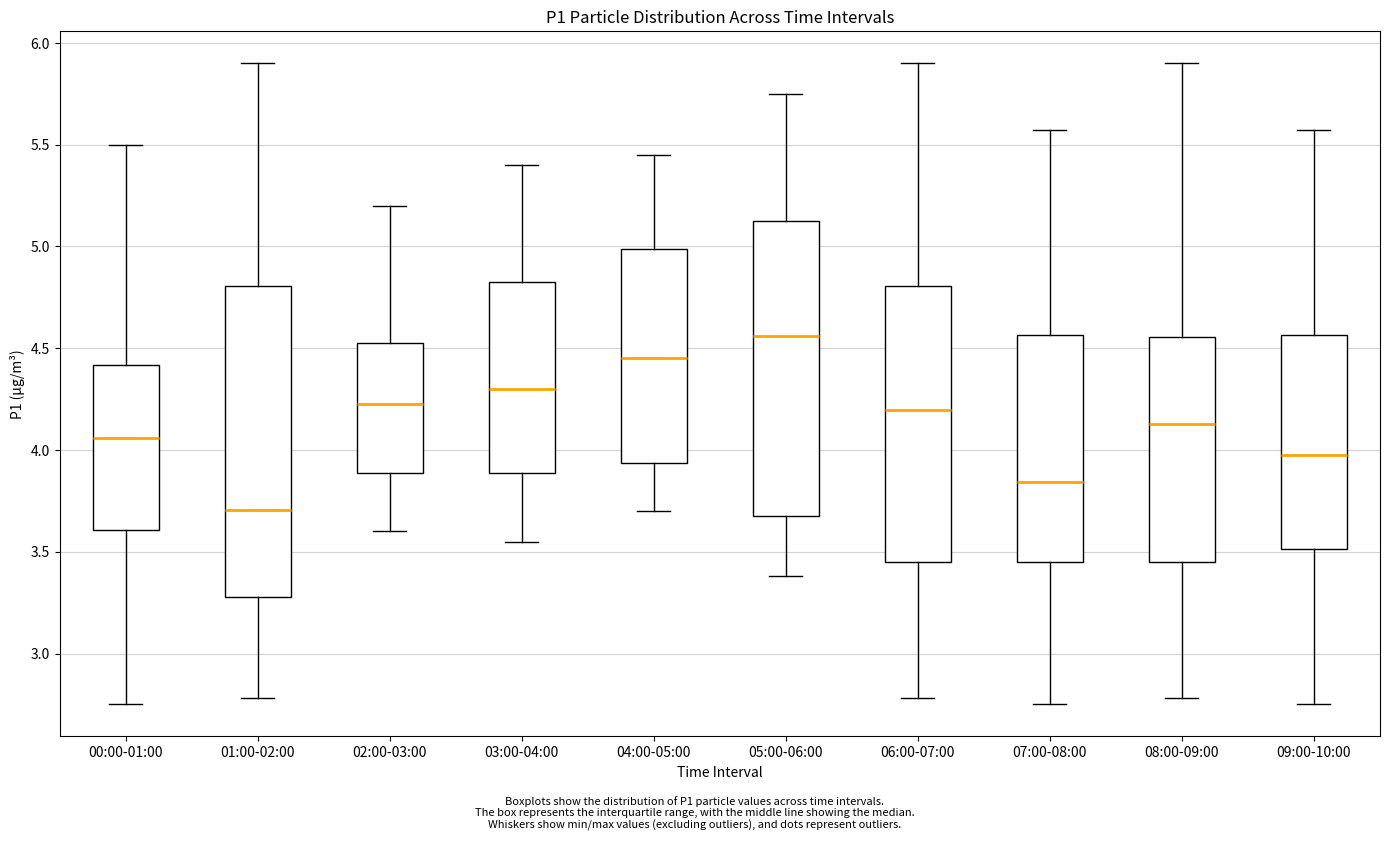

Reading left to right, transcribe this box plot: for each box, give where its median line is, the range the box spans, and where its two whiskers end, as read against the y-axis. The values are not printed on the chart, so give them approximately, as read against the axis.

00:00-01:00: median 4.05, box 3.60 to 4.40, whiskers 2.75 to 5.50
01:00-02:00: median 3.70, box 3.30 to 4.80, whiskers 2.80 to 5.90
02:00-03:00: median 4.25, box 3.90 to 4.55, whiskers 3.60 to 5.20
03:00-04:00: median 4.30, box 3.90 to 4.85, whiskers 3.55 to 5.40
04:00-05:00: median 4.45, box 3.95 to 5.00, whiskers 3.70 to 5.45
05:00-06:00: median 4.55, box 3.70 to 5.15, whiskers 3.40 to 5.75
06:00-07:00: median 4.20, box 3.45 to 4.80, whiskers 2.80 to 5.90
07:00-08:00: median 3.85, box 3.45 to 4.55, whiskers 2.75 to 5.55
08:00-09:00: median 4.15, box 3.45 to 4.55, whiskers 2.80 to 5.90
09:00-10:00: median 4.00, box 3.50 to 4.55, whiskers 2.75 to 5.55